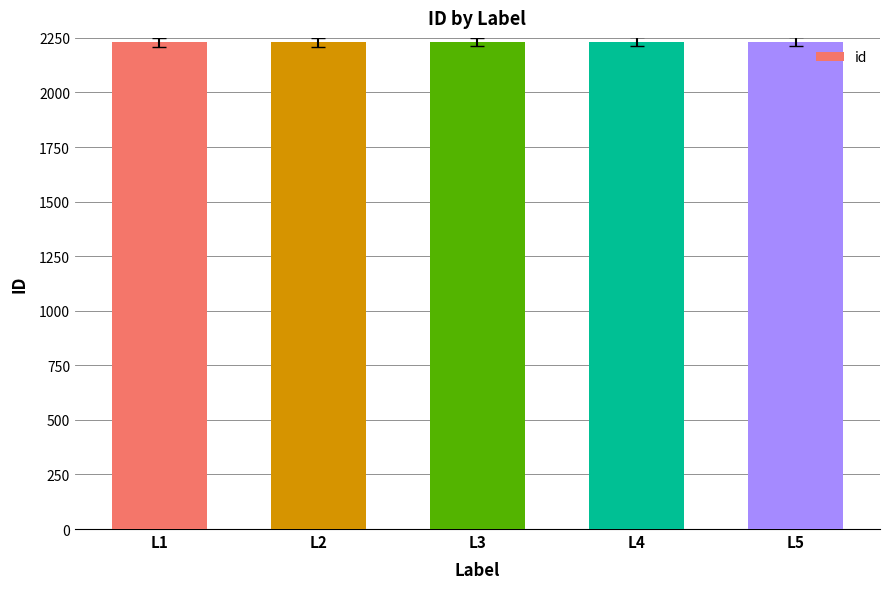

True or false: the data shows 2231 at L3.

True